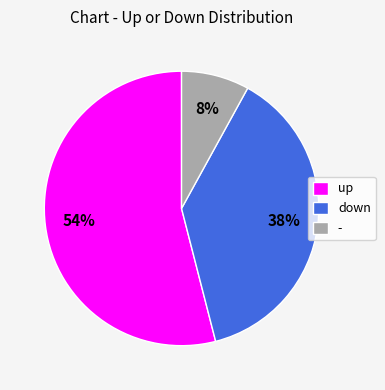

To the nearest percent, what is the combined percentage of - and up?

62%